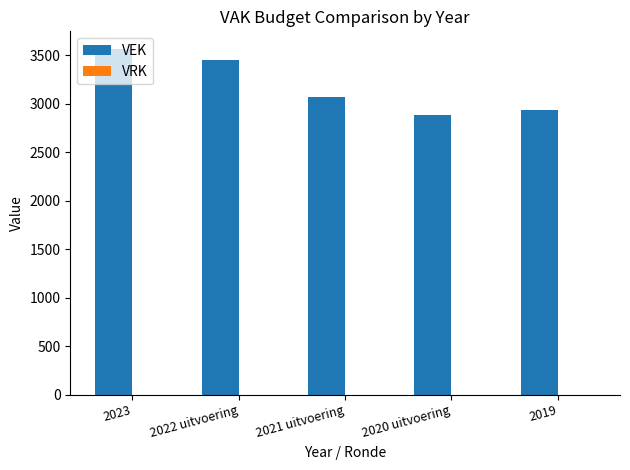

What is the value of the 5th bar from the left?

2932